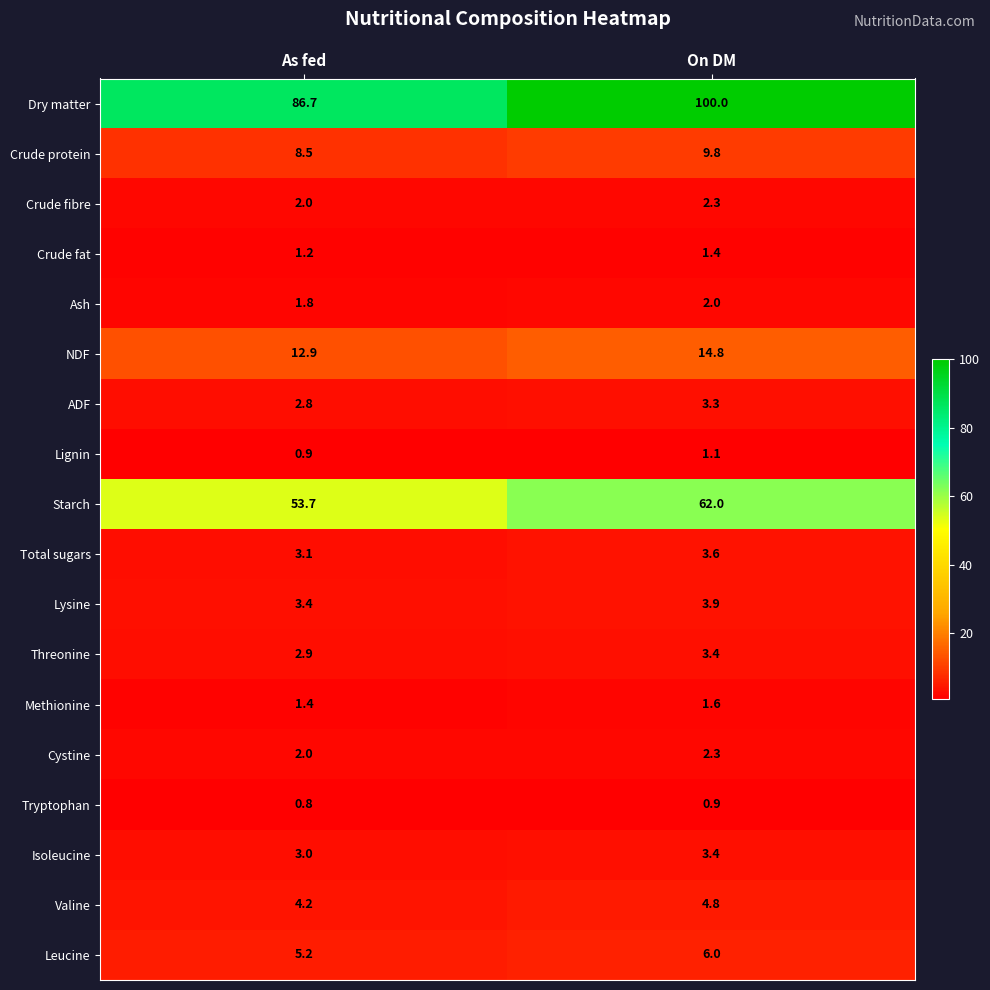

Rank the categories by Threonine value from lowest to highest.

As fed, On DM